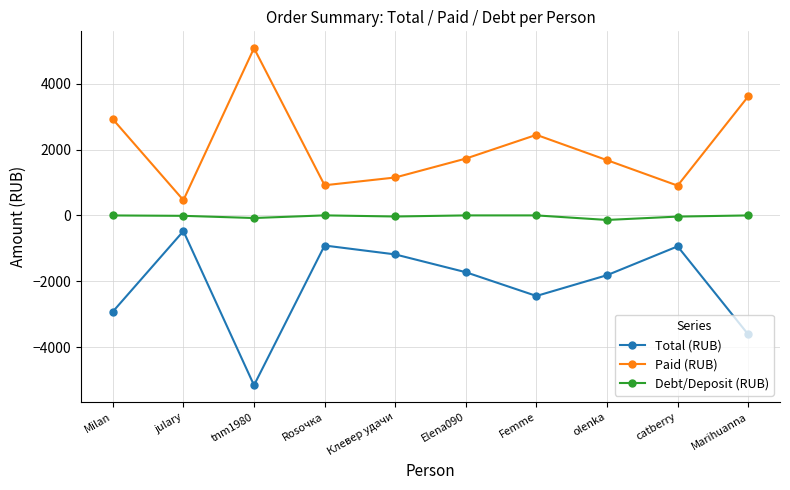

How many distinct data groups are displayed?

3